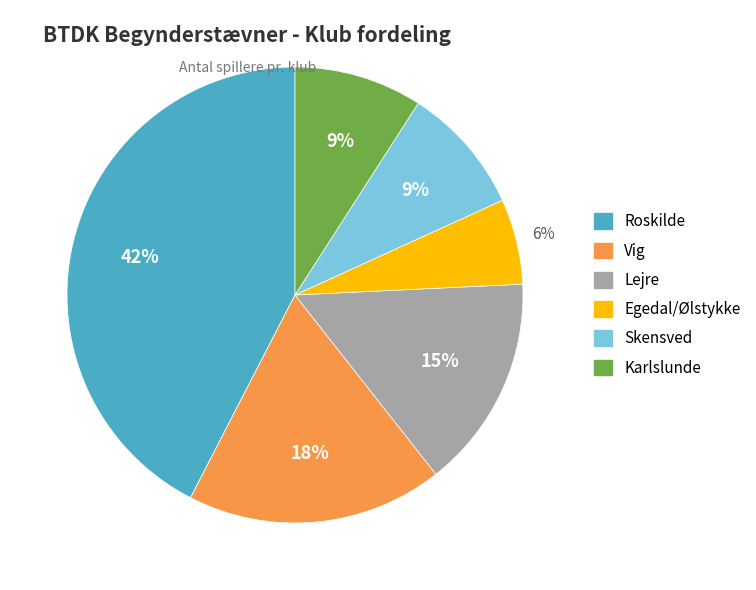

Which category has the biggest portion of the pie?

Roskilde